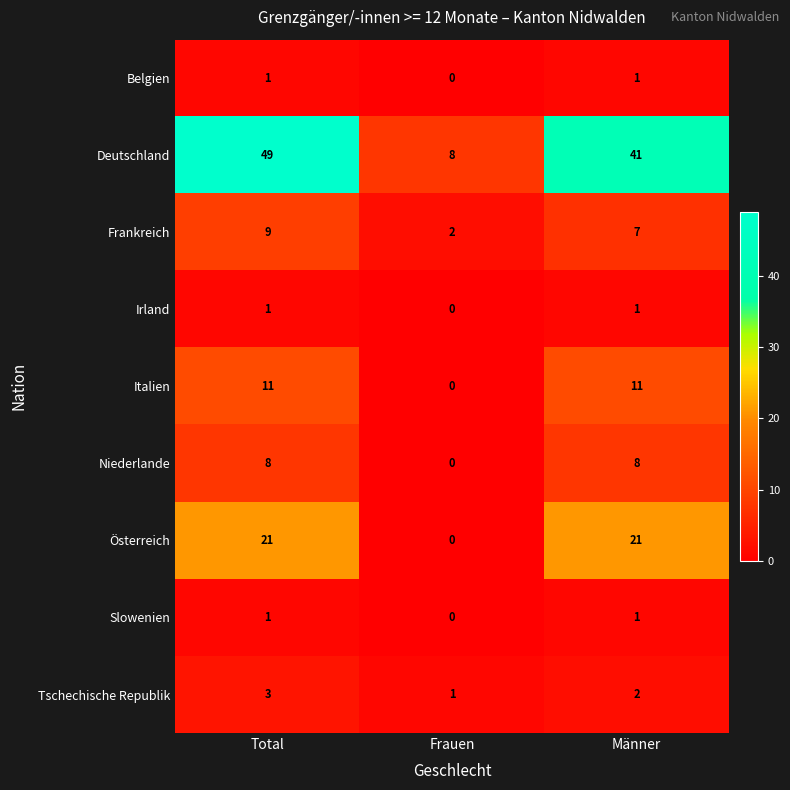

Which series has the largest total across all categories?

Deutschland